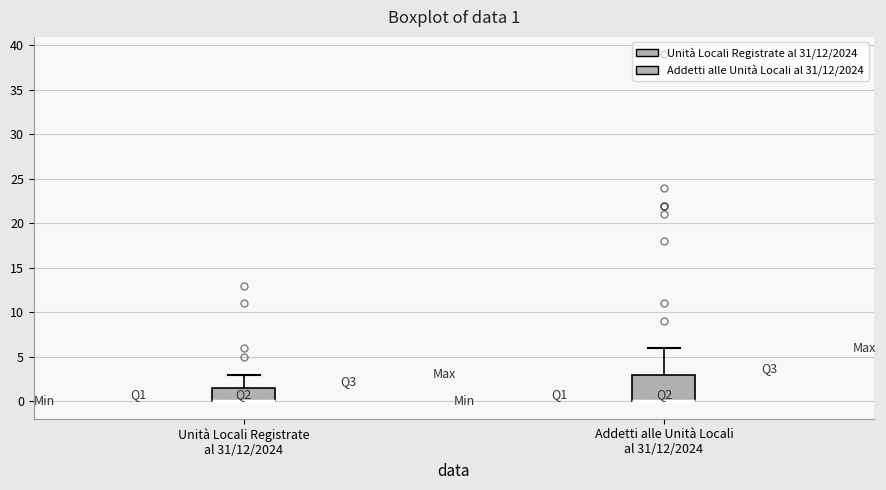

Which box is the tallest, from its lower edge to its upper edge?

Addetti alle Unità Locali al 31/12/2024